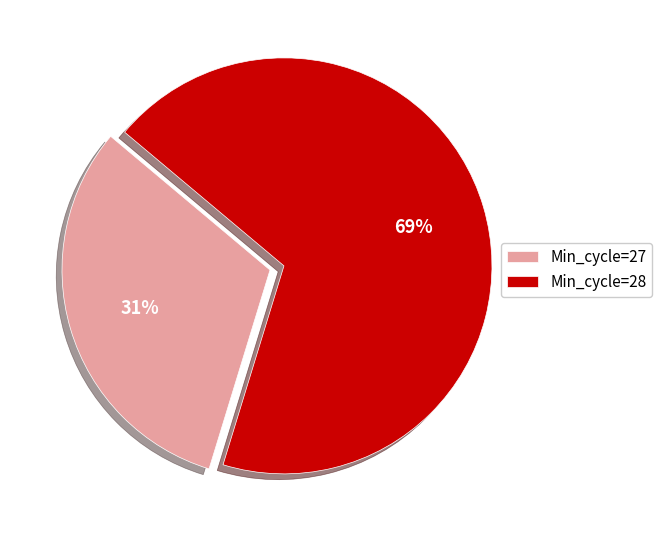

How many slices are in this pie chart?

2